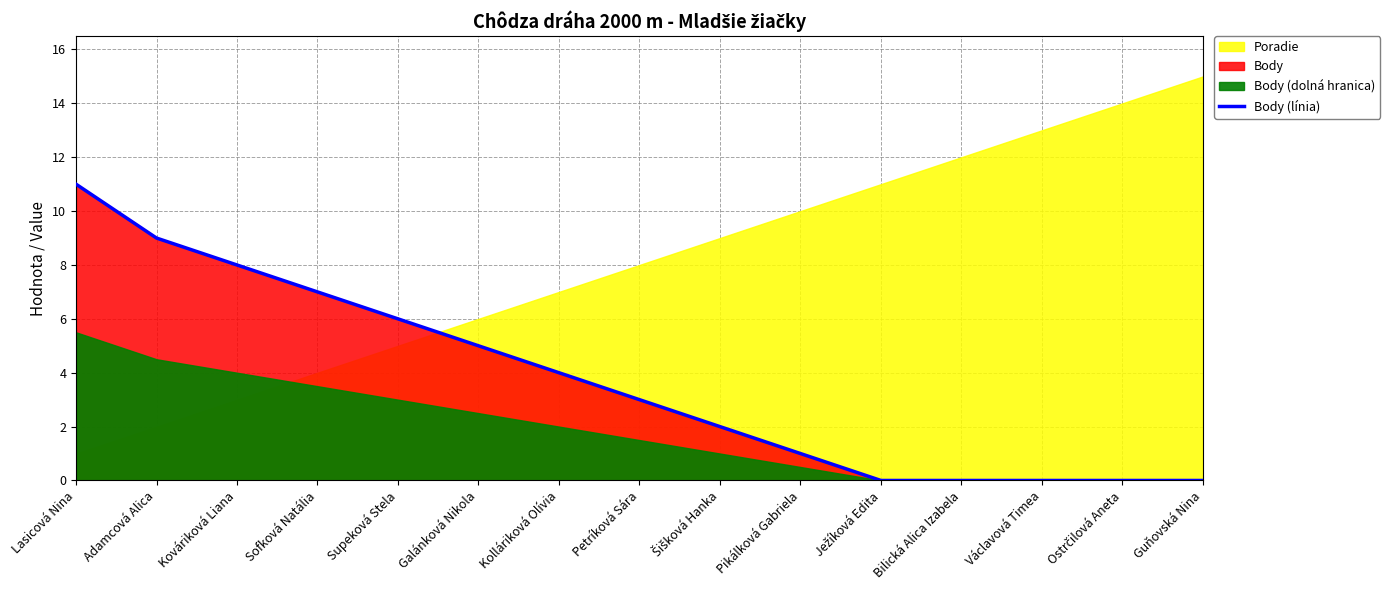

The value at Guňovská Nina is 0. True or false?

True